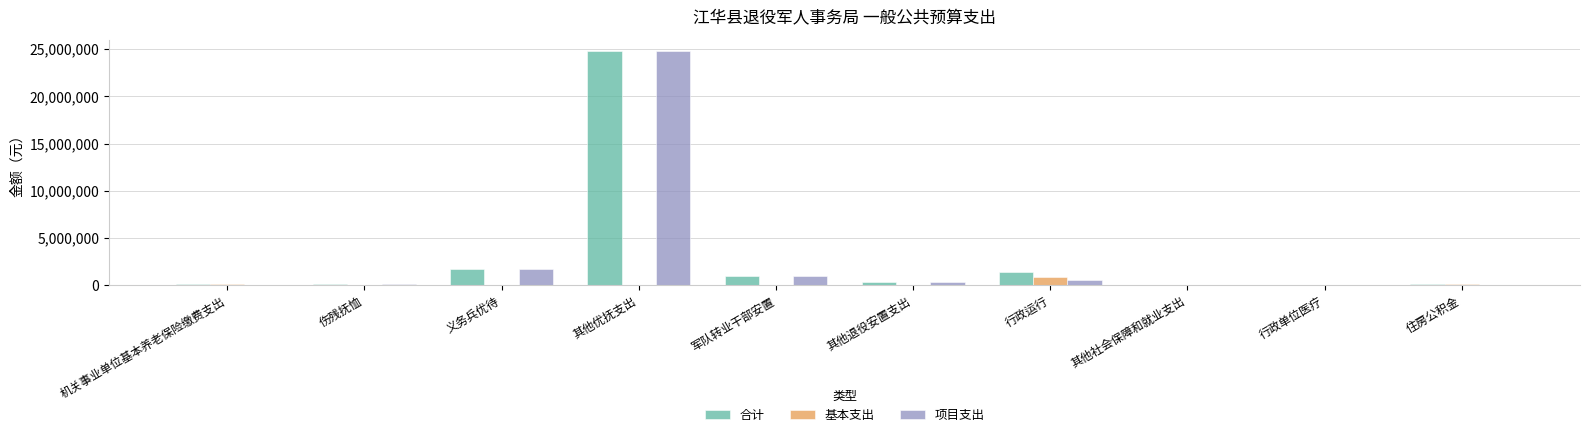

How many distinct data groups are displayed?

3